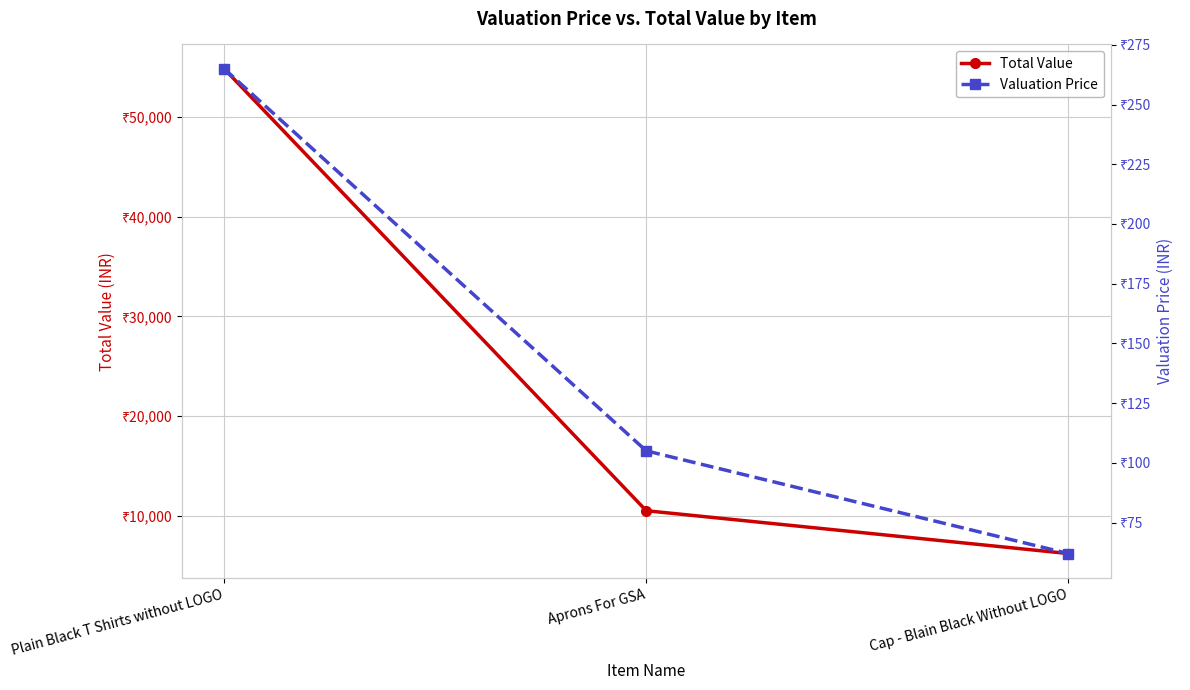

Rank the series by their maximum value, from lowest to highest.

Valuation Price, Total Value